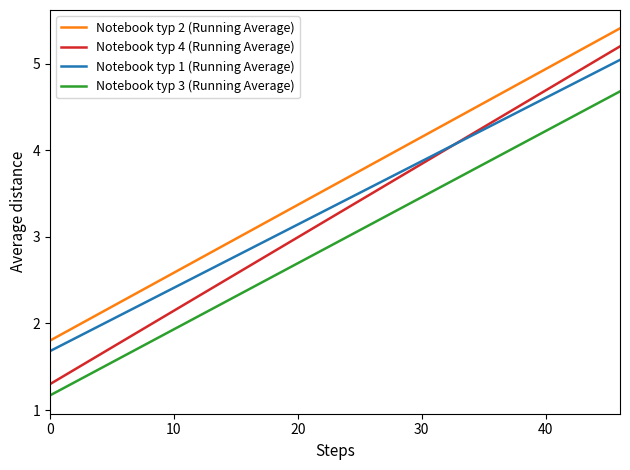

True or false: Notebook typ 1 (Running Average) and Notebook typ 2 (Running Average) intersect in this chart.

False